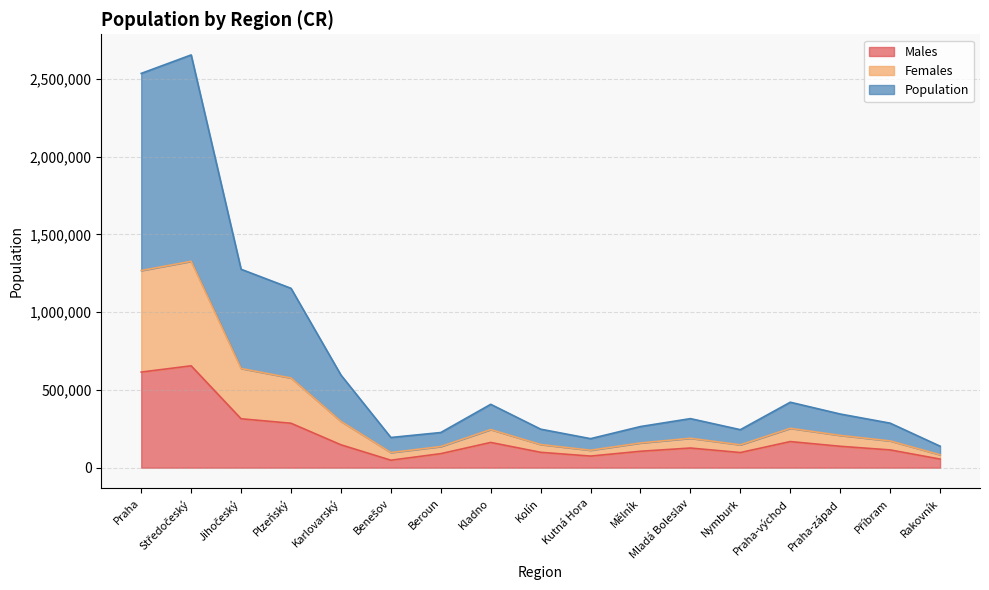

What is the total value across all series at Praha-východ?

420857